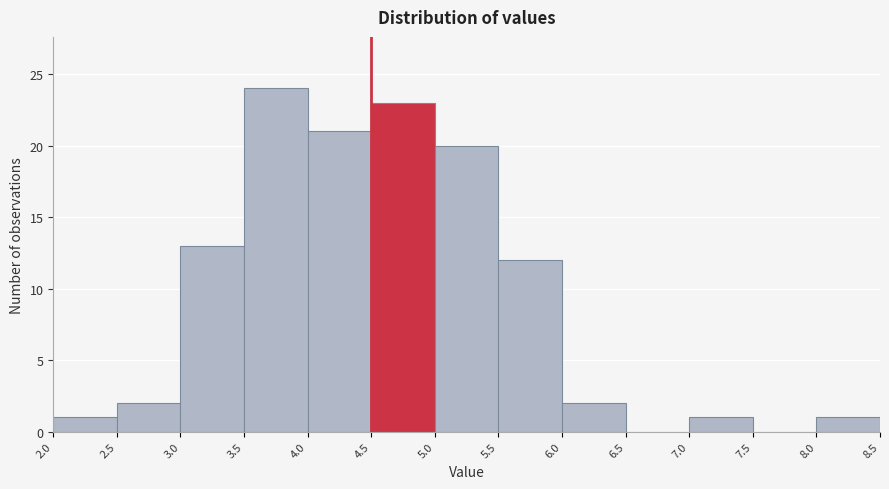

Reading left to right, transcribe this chart: for each bar, give the range it covers on the x-axis and its height. The values are not printed on the chart, so give them approximately, as read against the axis.

2.0 to 2.5: 1
2.5 to 3.0: 2
3.0 to 3.5: 13
3.5 to 4.0: 24
4.0 to 4.5: 21
4.5 to 5.0: 23
5.0 to 5.5: 20
5.5 to 6.0: 12
6.0 to 6.5: 2
6.5 to 7.0: 0
7.0 to 7.5: 1
7.5 to 8.0: 0
8.0 to 8.5: 1